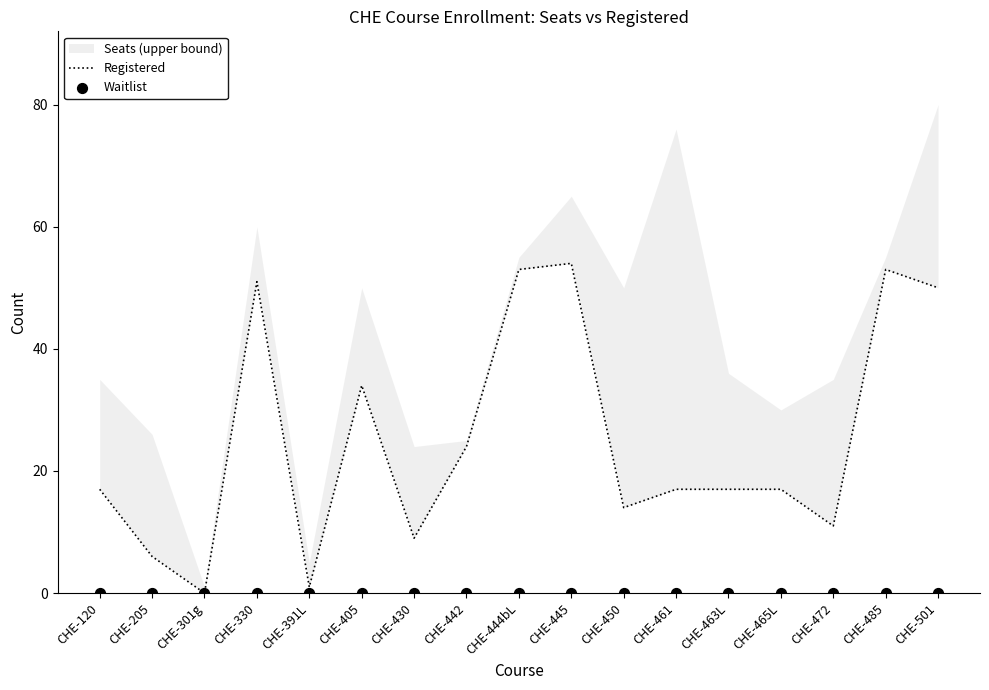

What is the total value across all series at CHE-501?

50